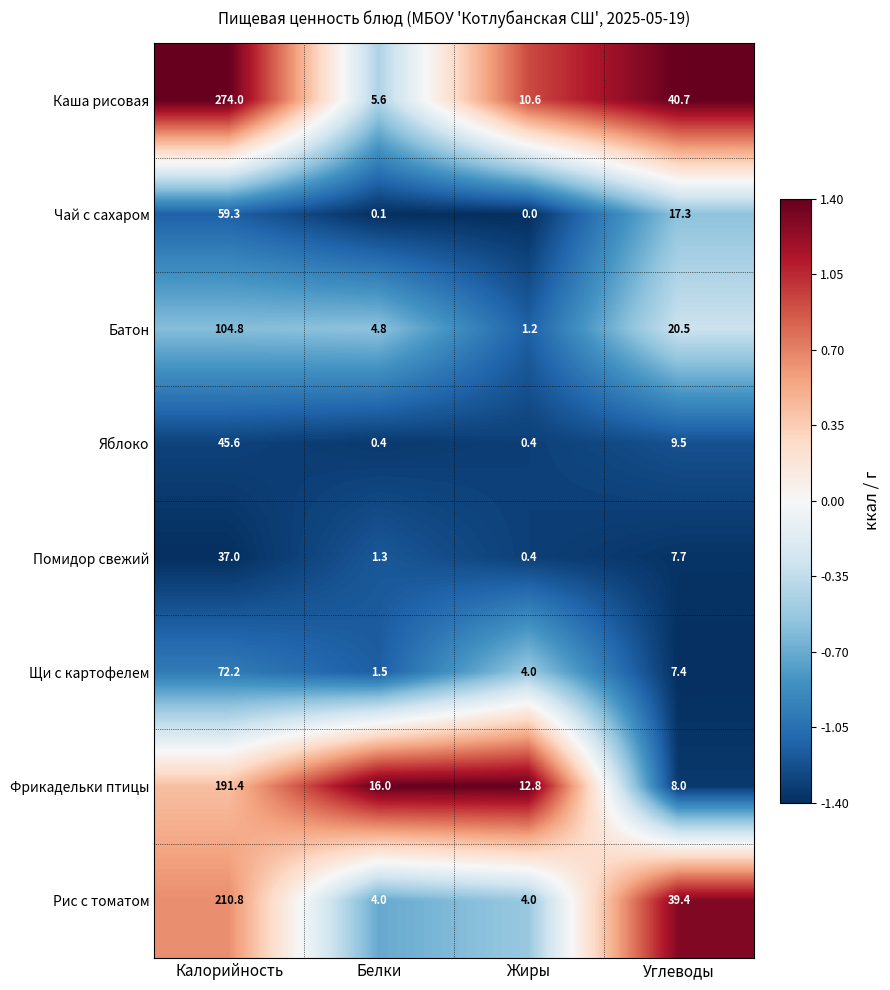

What is the total value across all series at Калорийность?

995.1